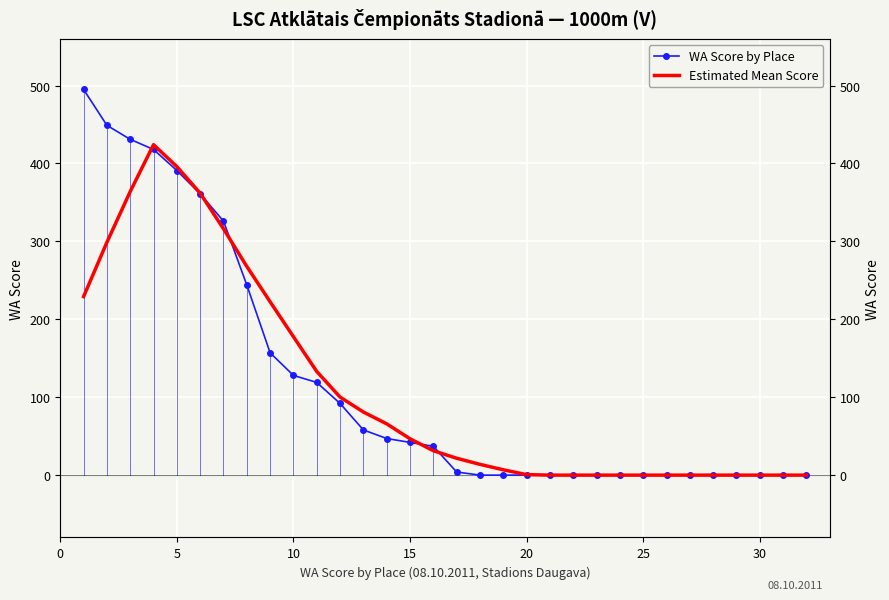

How many values in the WA Score by Place series exceed 37?

15